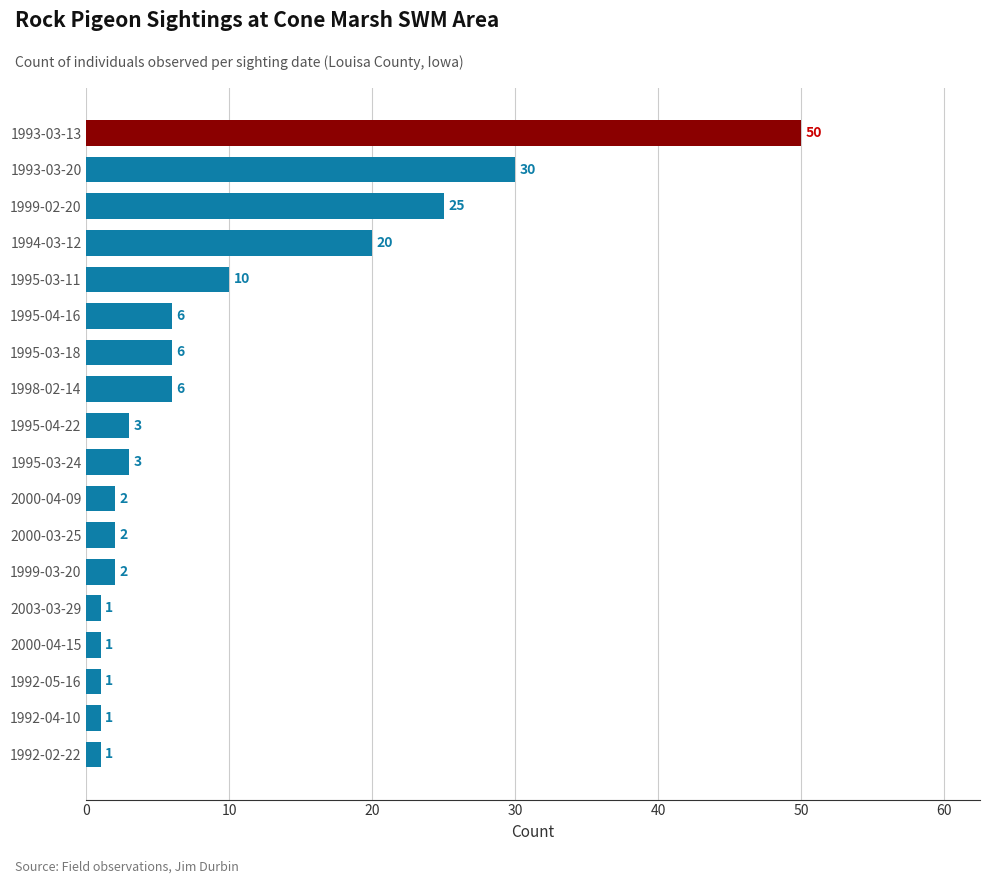

Reading top to bottom, list all the values displayed in this chart.

50	30	25	20	10	6	6	6	3	3	2	2	2	1	1	1	1	1